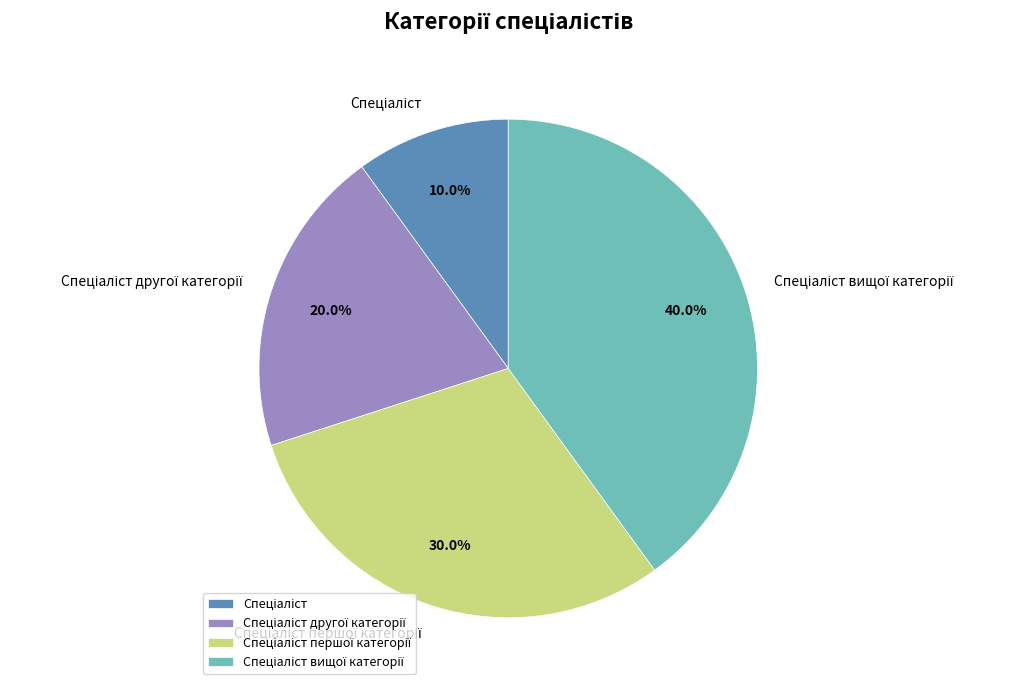

Does any single category account for the majority?

No